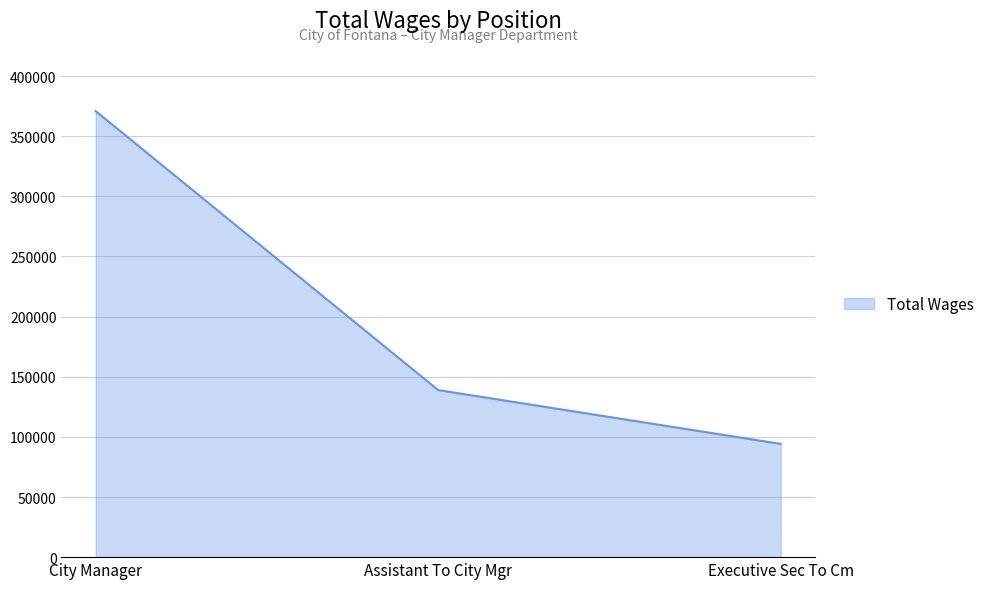

Between City Manager and Executive Sec To Cm, which is larger?

City Manager